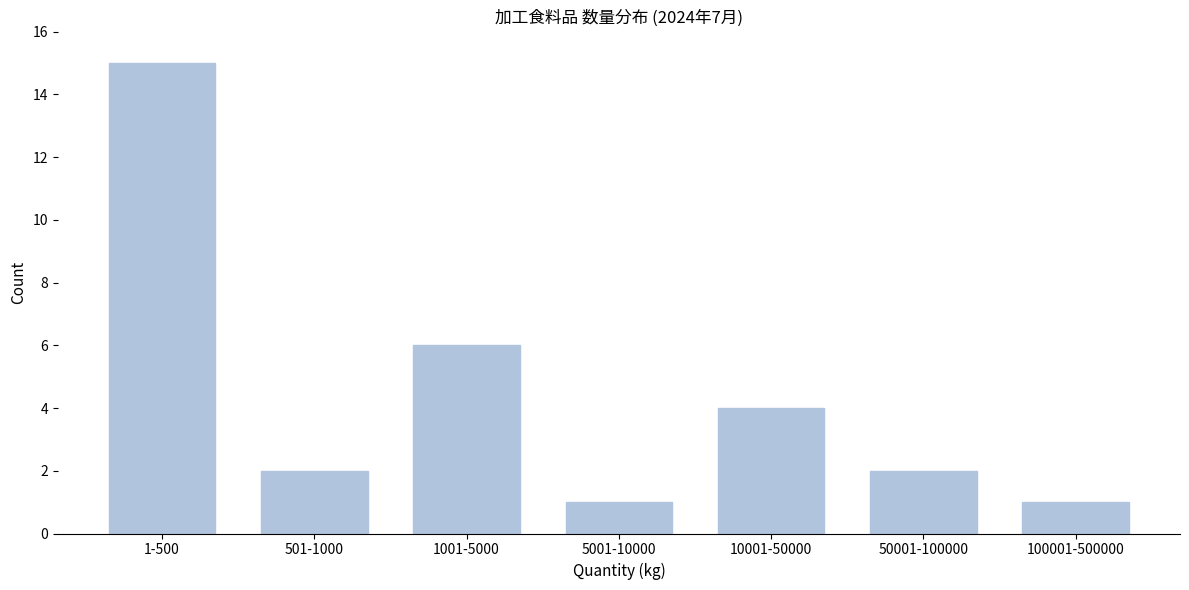

Reading left to right, transcribe all the data shown in this chart.

15	2	6	1	4	2	1